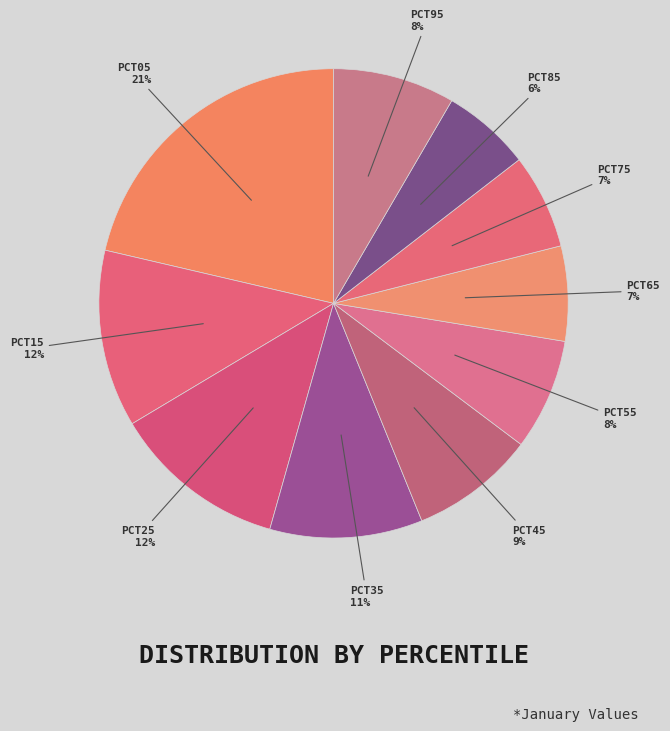

How many segments does this pie chart have?

10